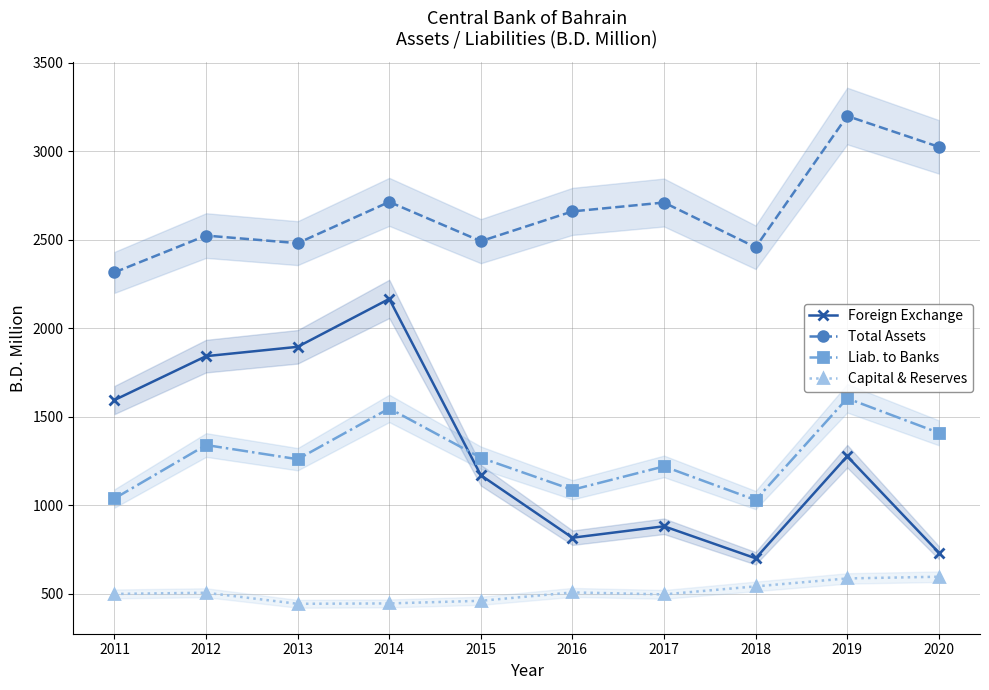

What is the average value of the Total Assets series?

2656.7